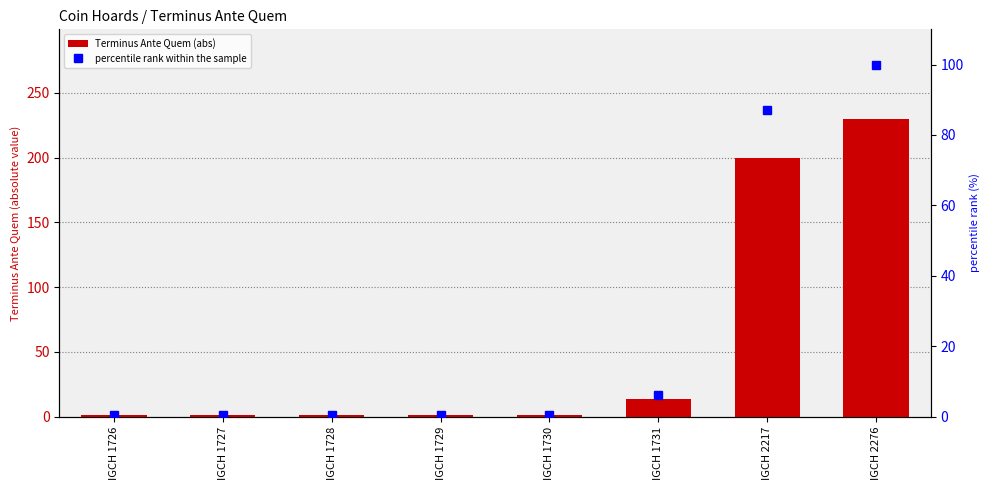

List the series in order of their peak value, lowest first.

percentile rank within the sample, Terminus Ante Quem (abs)